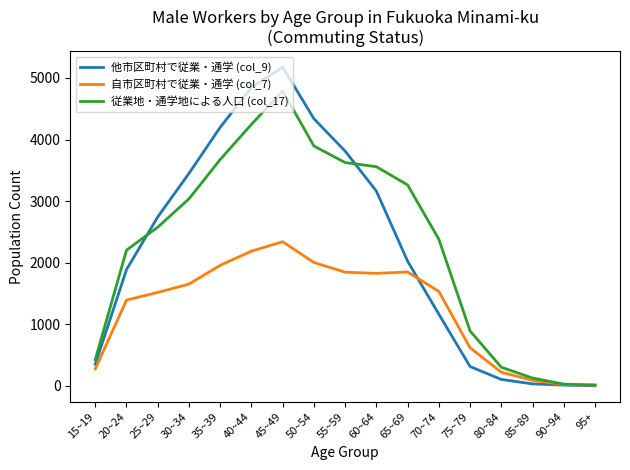

At which category is the sum across all series the highest?

45~49